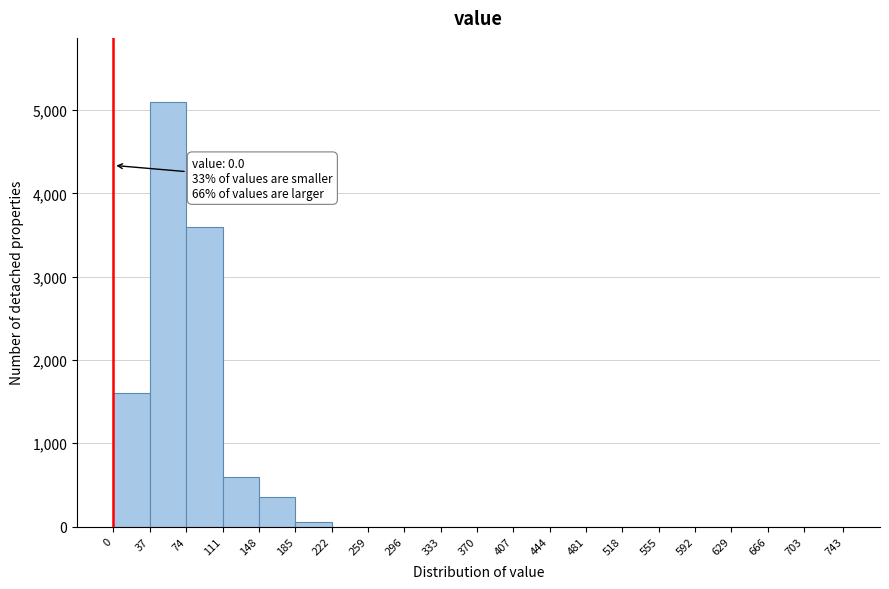

Over which range of the x-axis is the bar tallest?

37 to 74